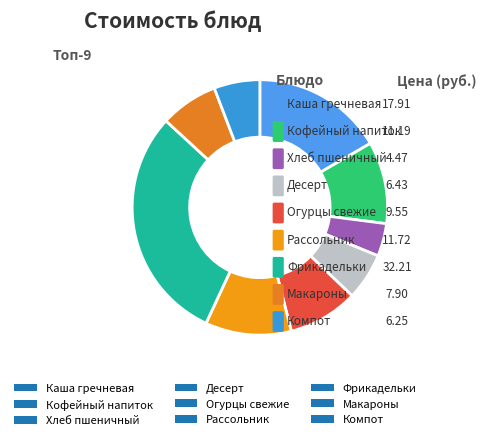

True or false: Фрикадельки accounts for 30% of the total.

True